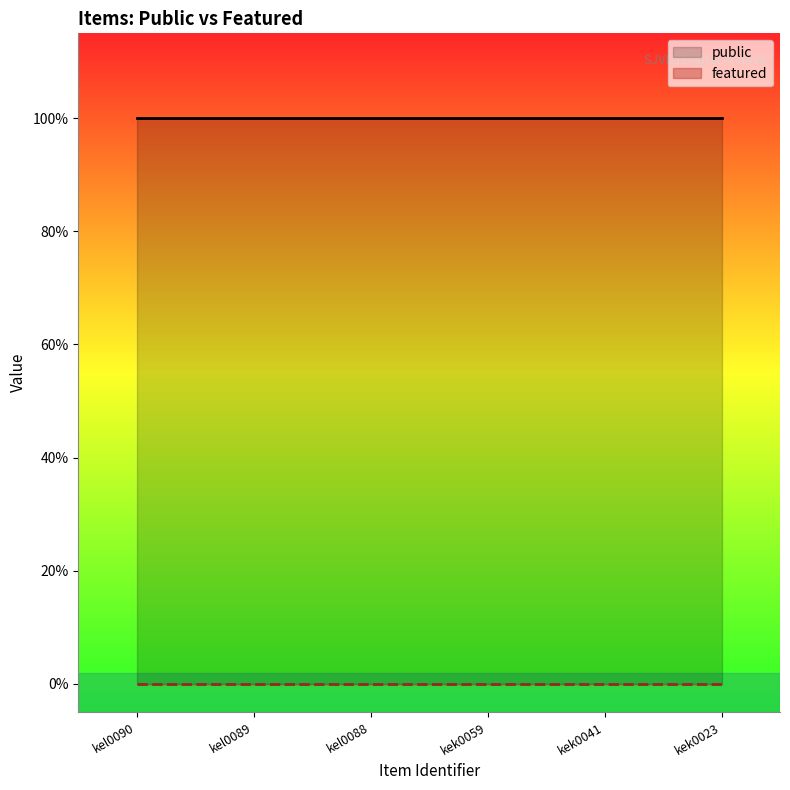

Does the chart display data point markers on the line(s)?

No